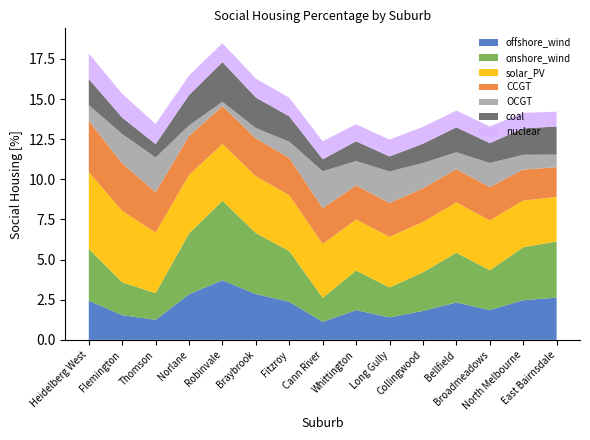

What are all the series names shown in the legend?

offshore_wind, onshore_wind, solar_PV, CCGT, OCGT, coal, nuclear